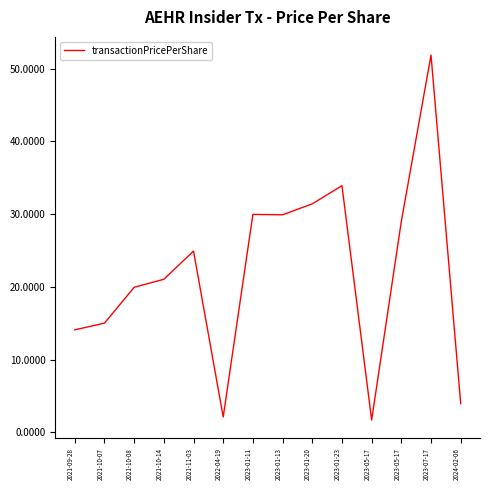

List the labels in order of value, largest first.

2023-07-17, 2023-01-23, 2023-01-20, 2023-01-11, 2023-01-13, 2023-05-17, 2021-11-03, 2021-10-14, 2021-10-08, 2021-10-07, 2021-09-28, 2024-02-06, 2022-04-19, 2023-05-17